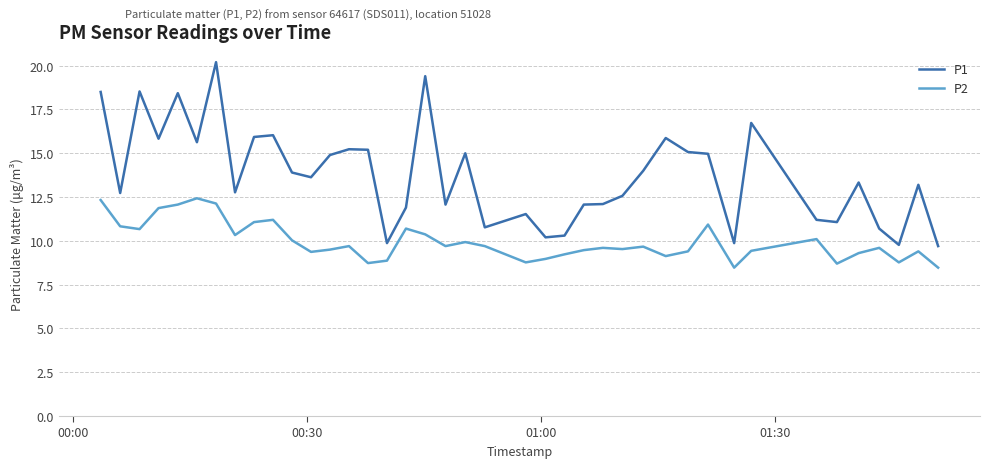

What is the highest value of the P1 series?

20.2